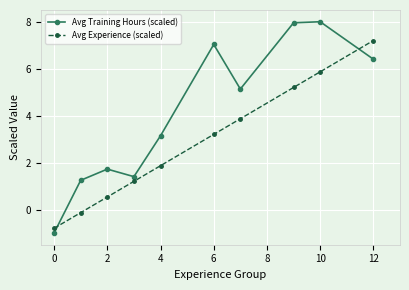

How many categories are shown in the chart?

10